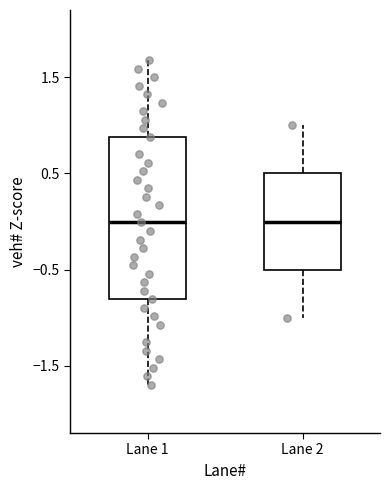

Which box is the tallest, from its lower edge to its upper edge?

Lane 1